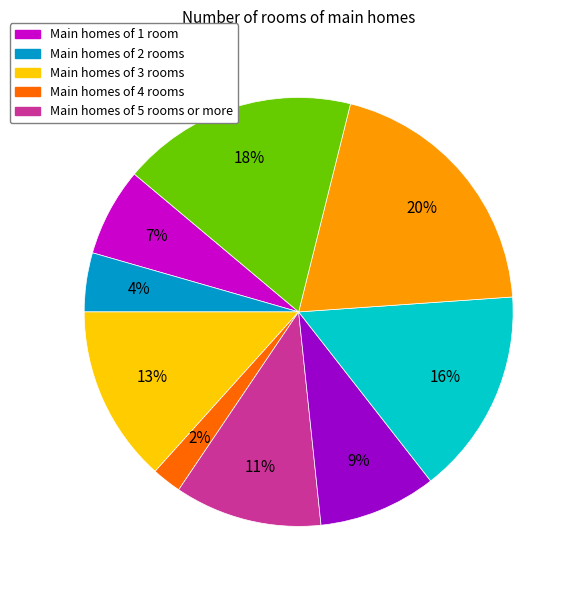

Does any single category account for the majority?

No